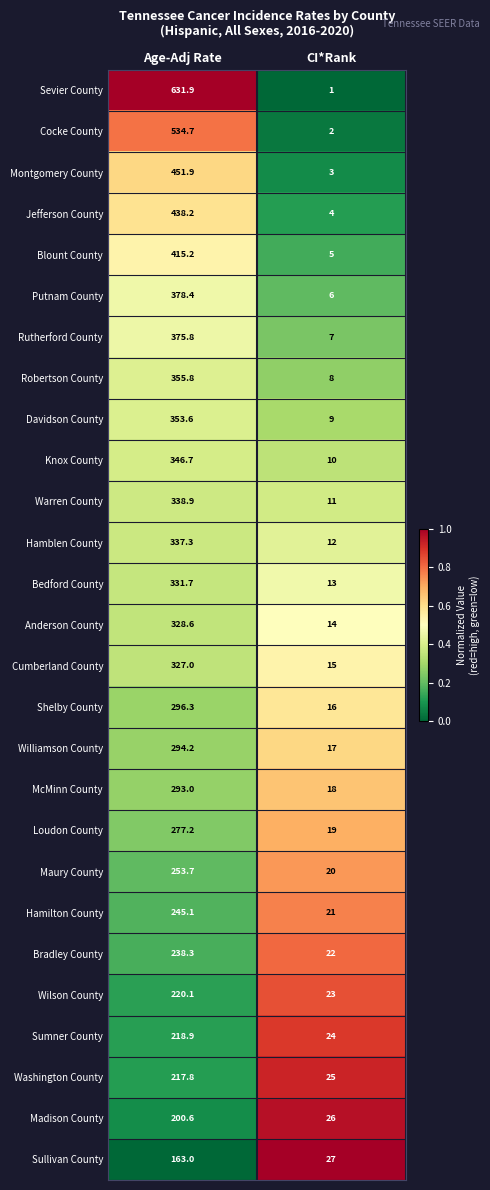

The value of Cocke County at Age-Adj Rate is 534.7. True or false?

True